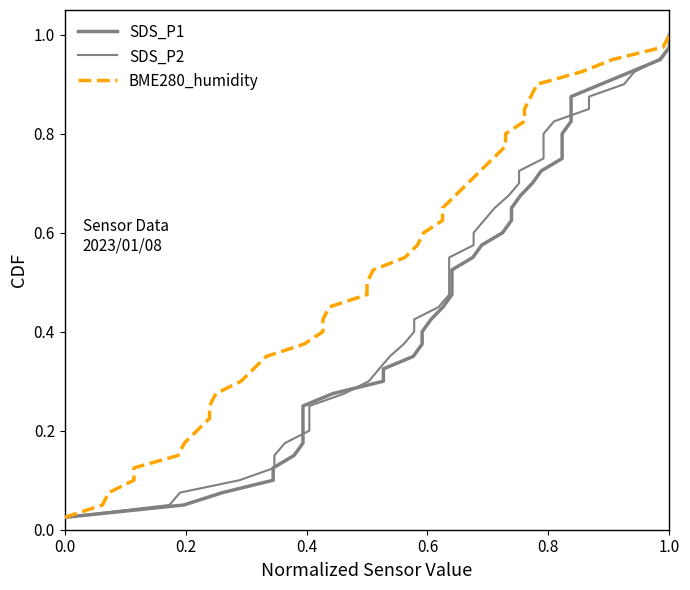

True or false: BME280_humidity and SDS_P1 cross at least once.

False